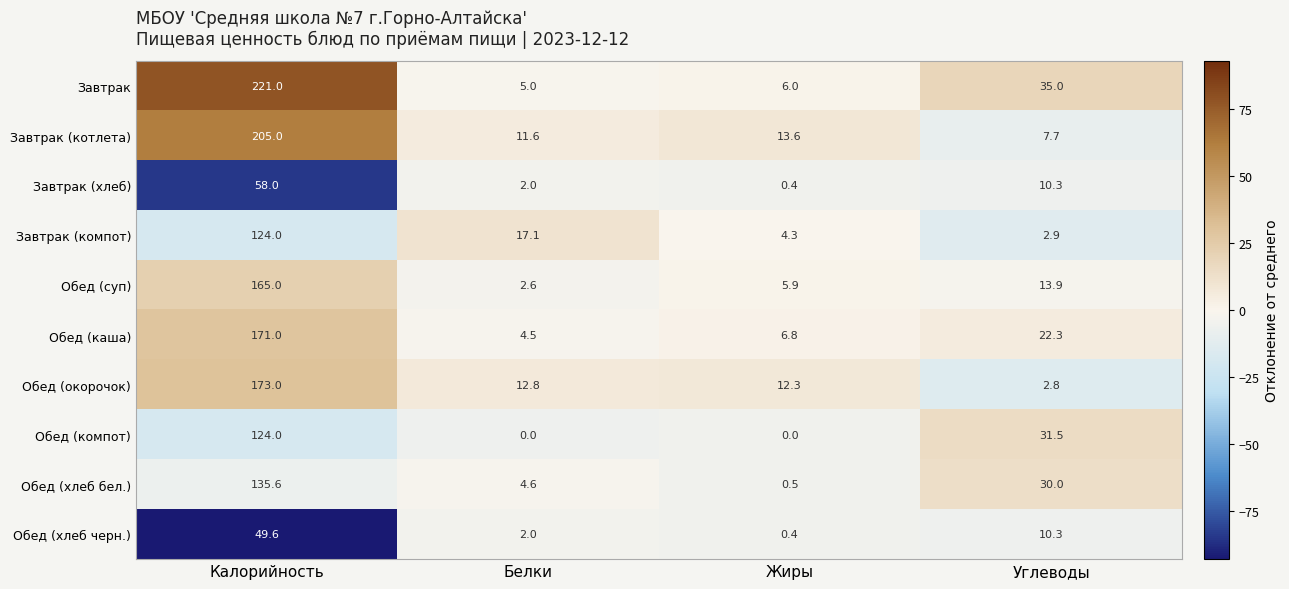

What is the difference between the highest and lowest values at Калорийность?

171.4